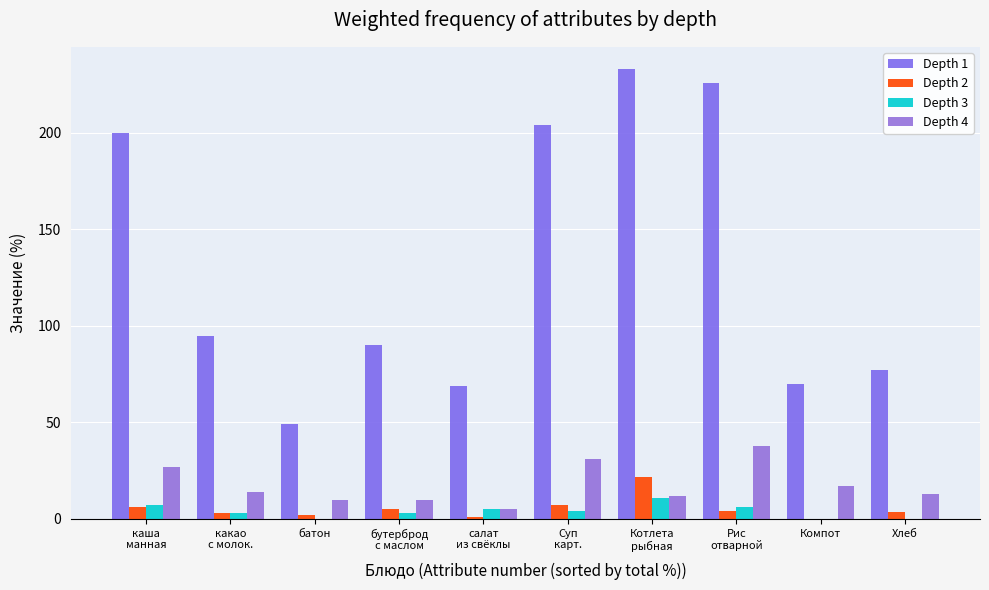

How many data points does each series have?

10